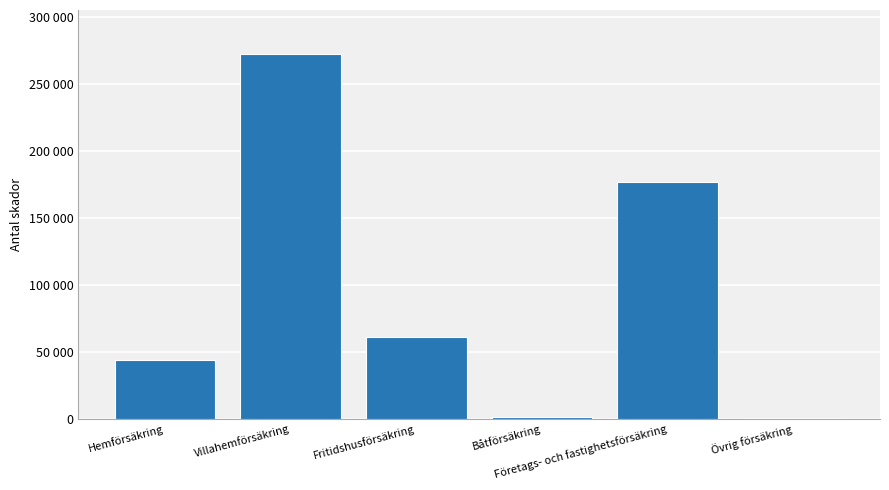

Which label corresponds to the largest value in the chart?

Villahemförsäkring